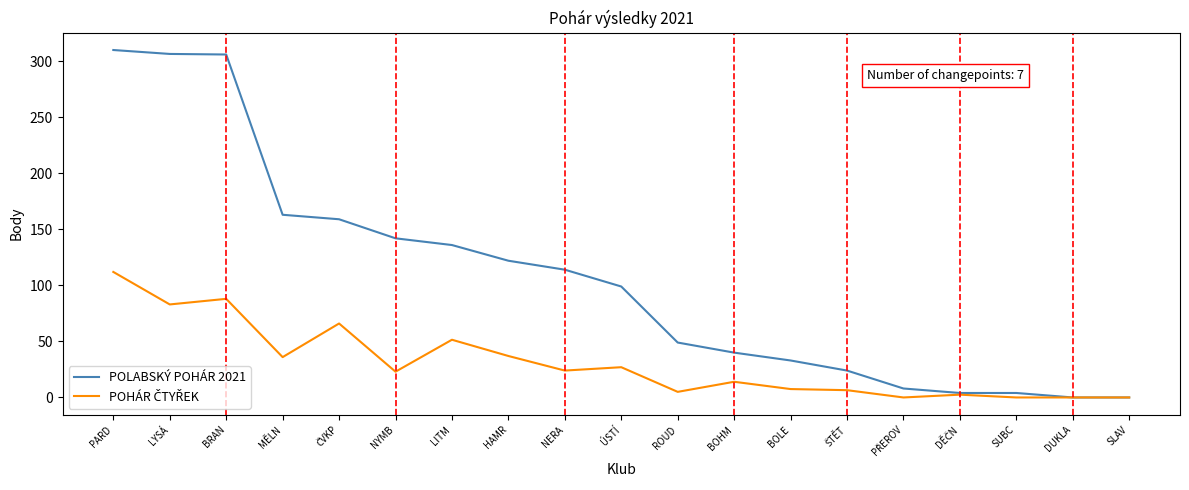

What is the spread (max minus min) of values at ÚSTÍ?

72.0